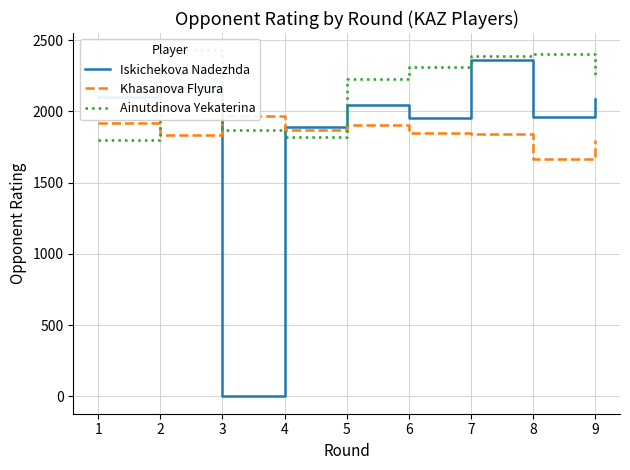

Which series has the largest total across all categories?

Ainutdinova Yekaterina